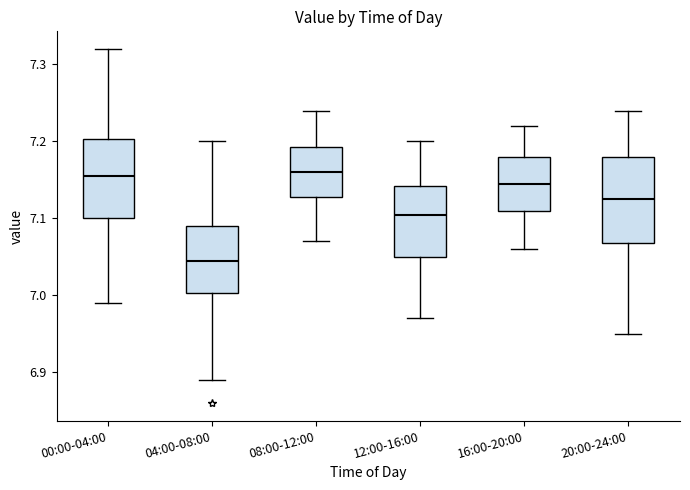

Reading left to right, transcribe this box plot: for each box, give where its median line is, the range the box spans, and where its two whiskers end, as read against the y-axis. The values are not printed on the chart, so give them approximately, as read against the axis.

00:00-04:00: median 7.16, box 7.10 to 7.20, whiskers 6.99 to 7.32
04:00-08:00: median 7.05, box 7.00 to 7.09, whiskers 6.89 to 7.20
08:00-12:00: median 7.16, box 7.13 to 7.19, whiskers 7.07 to 7.24
12:00-16:00: median 7.11, box 7.05 to 7.14, whiskers 6.97 to 7.20
16:00-20:00: median 7.15, box 7.11 to 7.18, whiskers 7.06 to 7.22
20:00-24:00: median 7.13, box 7.07 to 7.18, whiskers 6.95 to 7.24